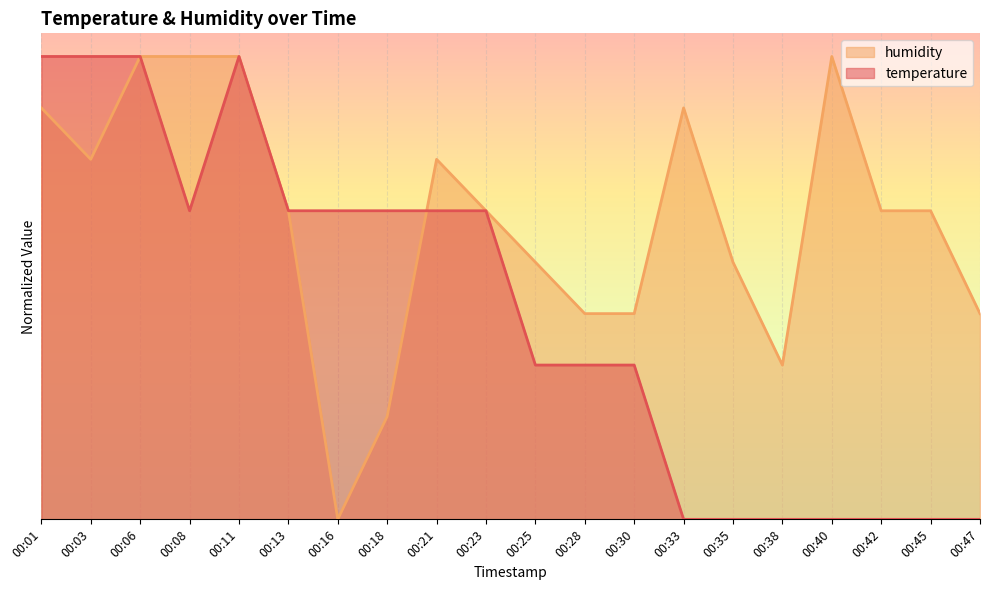

True or false: humidity and temperature intersect in this chart.

True